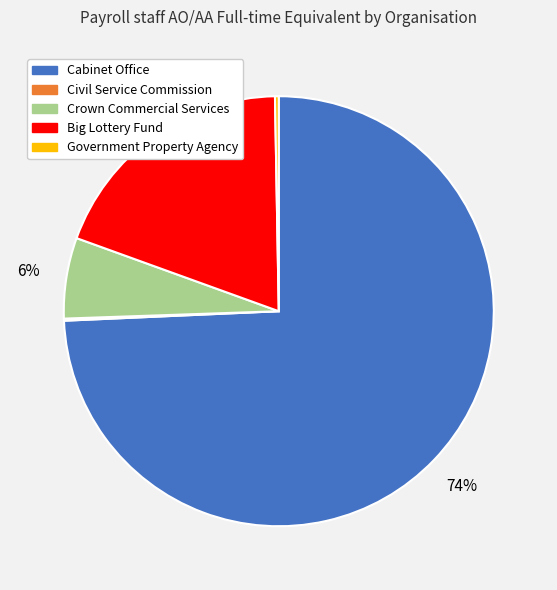

Is the sum of Crown Commercial Services and Big Lottery Fund greater than half?

No